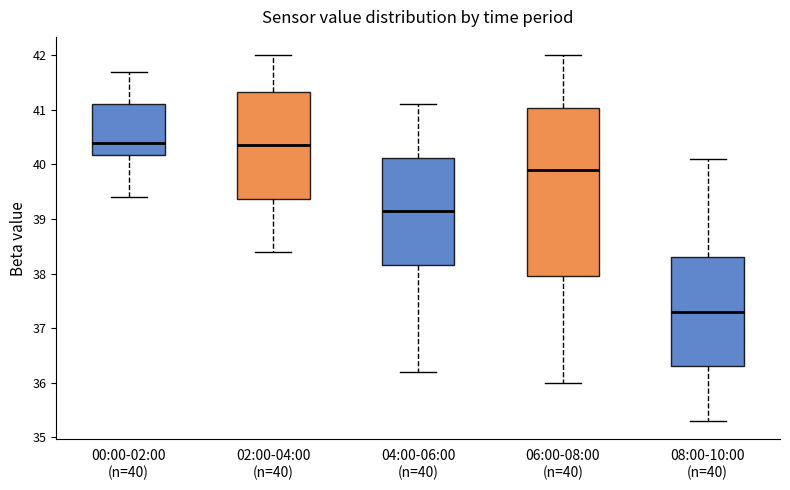

Which box is the tallest, from its lower edge to its upper edge?

06:00-08:00 (n=40)